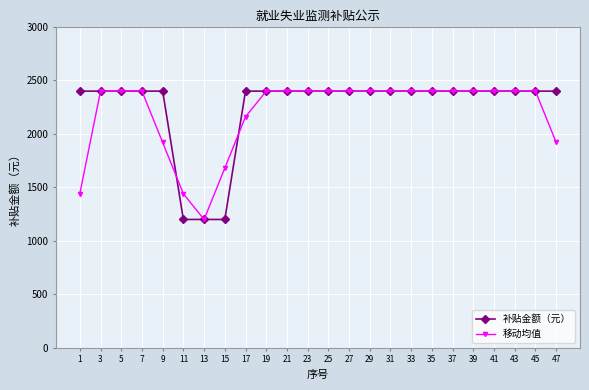

How many series are shown in this chart?

2